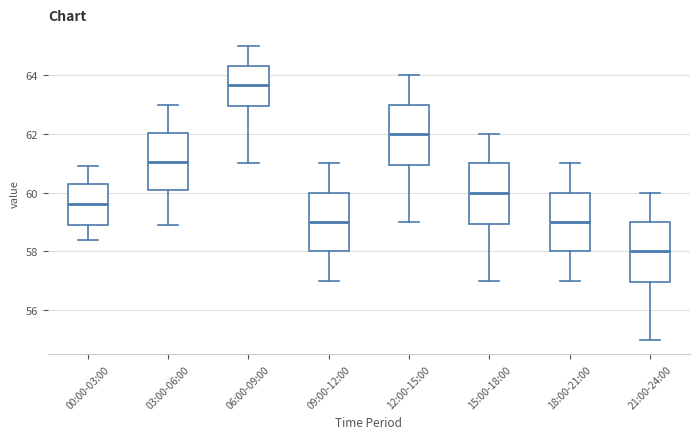

Where does the upper whisker of the box for 18:00-21:00 end on the y-axis? The values are not printed on the chart, so give them approximately, as read against the axis.

61.0